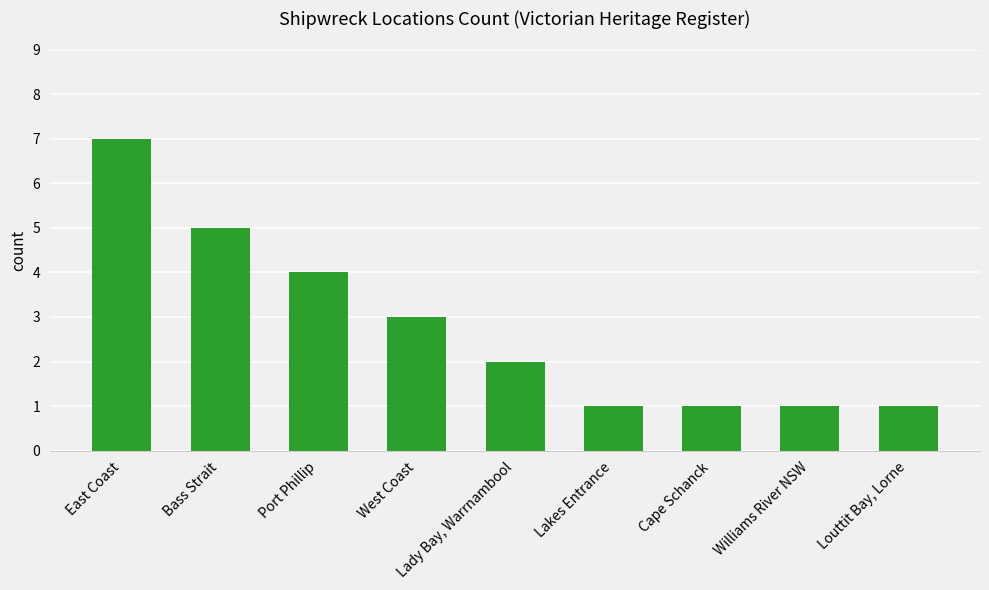

What is the label of the 8th bar from the left?

Williams River NSW